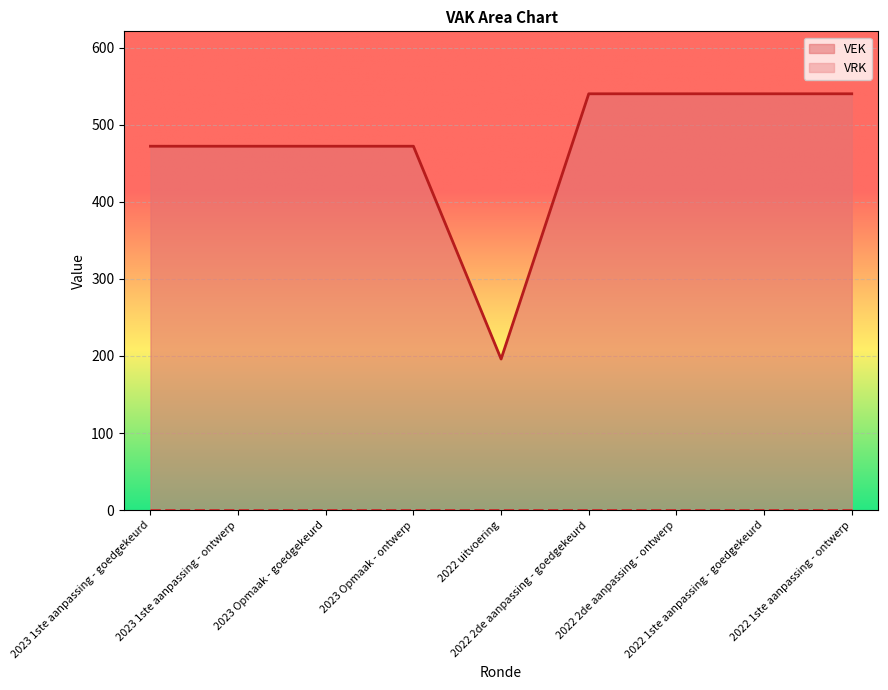

At which label is the value closest to 368?

2023 1ste aanpassing - goedgekeurd